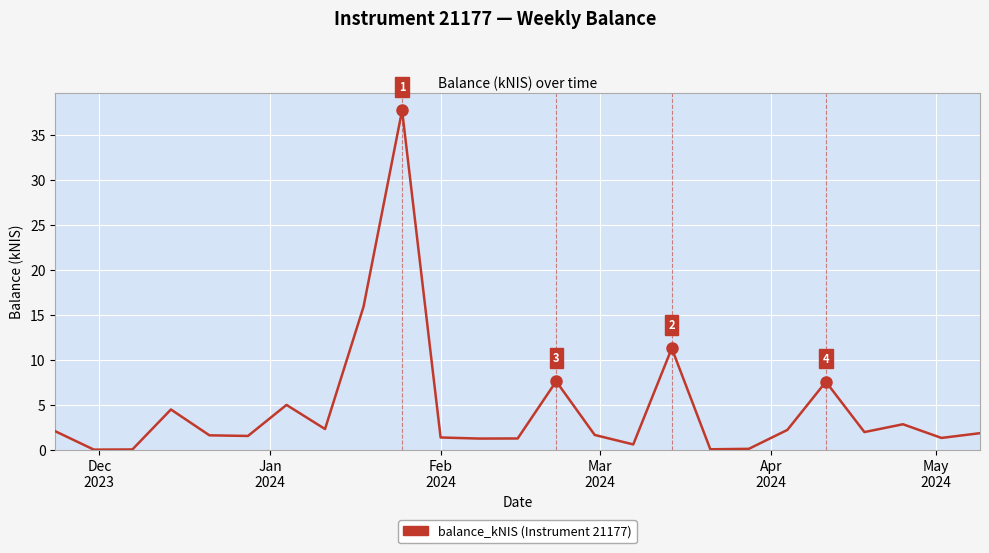

What is the difference between the maximum and minimum values?

37.7